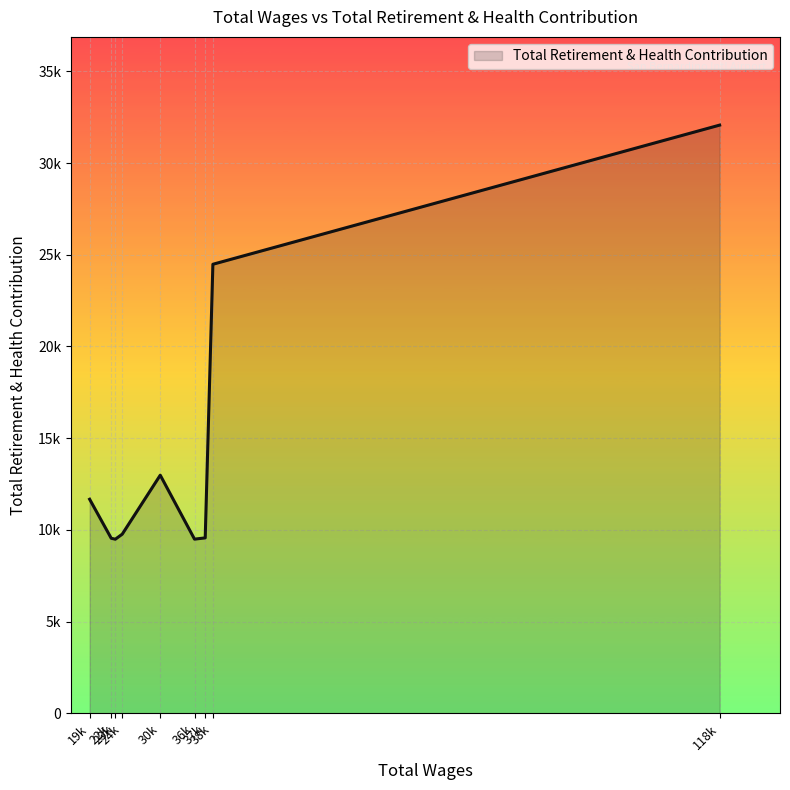

Is this an area chart (filled region under the line)?

Yes